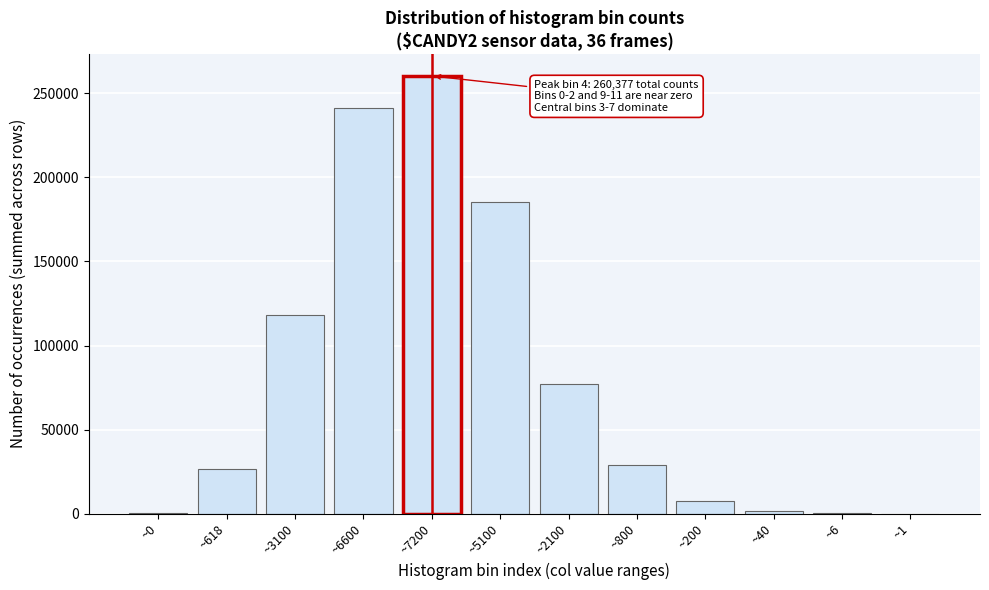

Which label corresponds to the largest value in the chart?

~7200